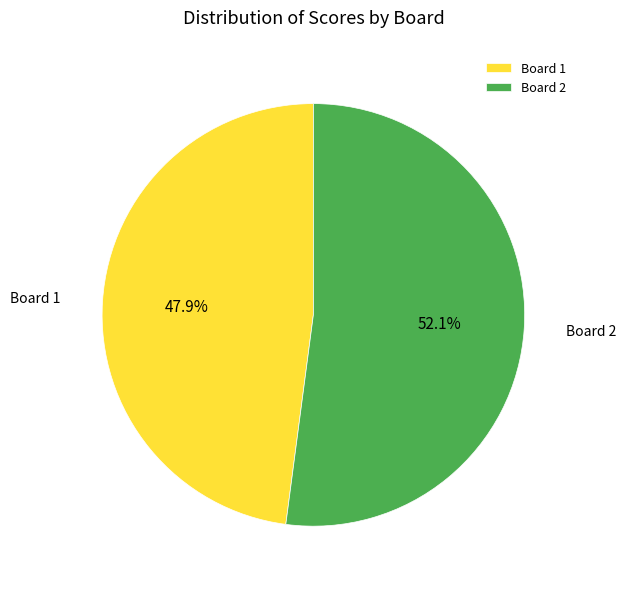

Which has a higher value, Board 1 or Board 2?

Board 2